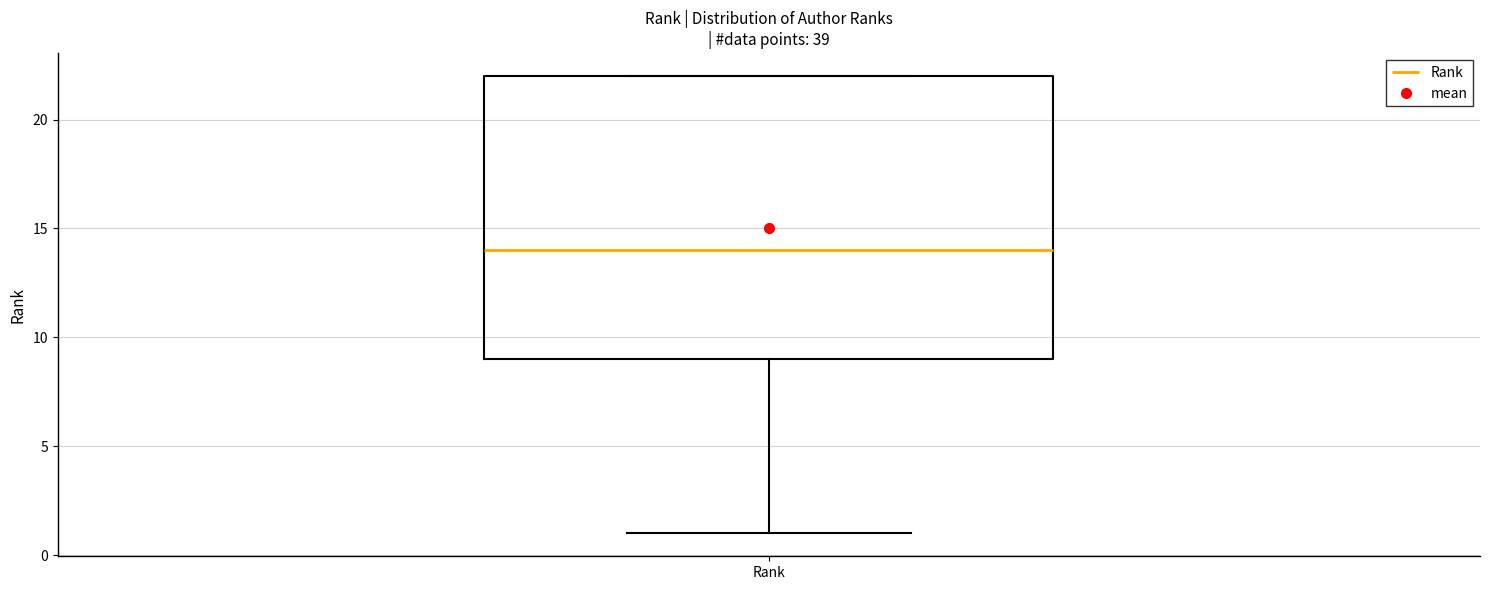

Where does the median line of the box for Rank sit on the y-axis? The values are not printed on the chart, so give them approximately, as read against the axis.

14